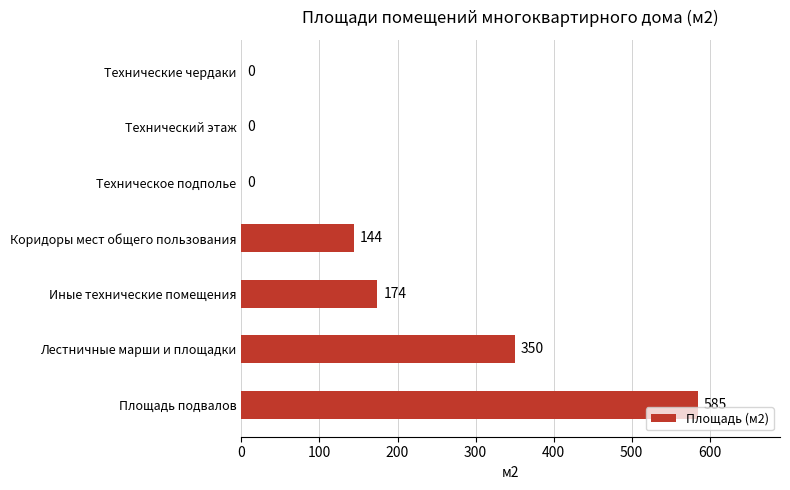

What is the average value?

179